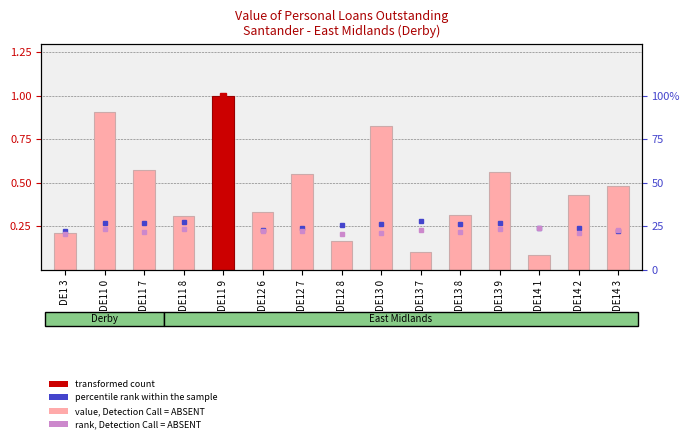

What is the maximum value shown in the chart?

1.0